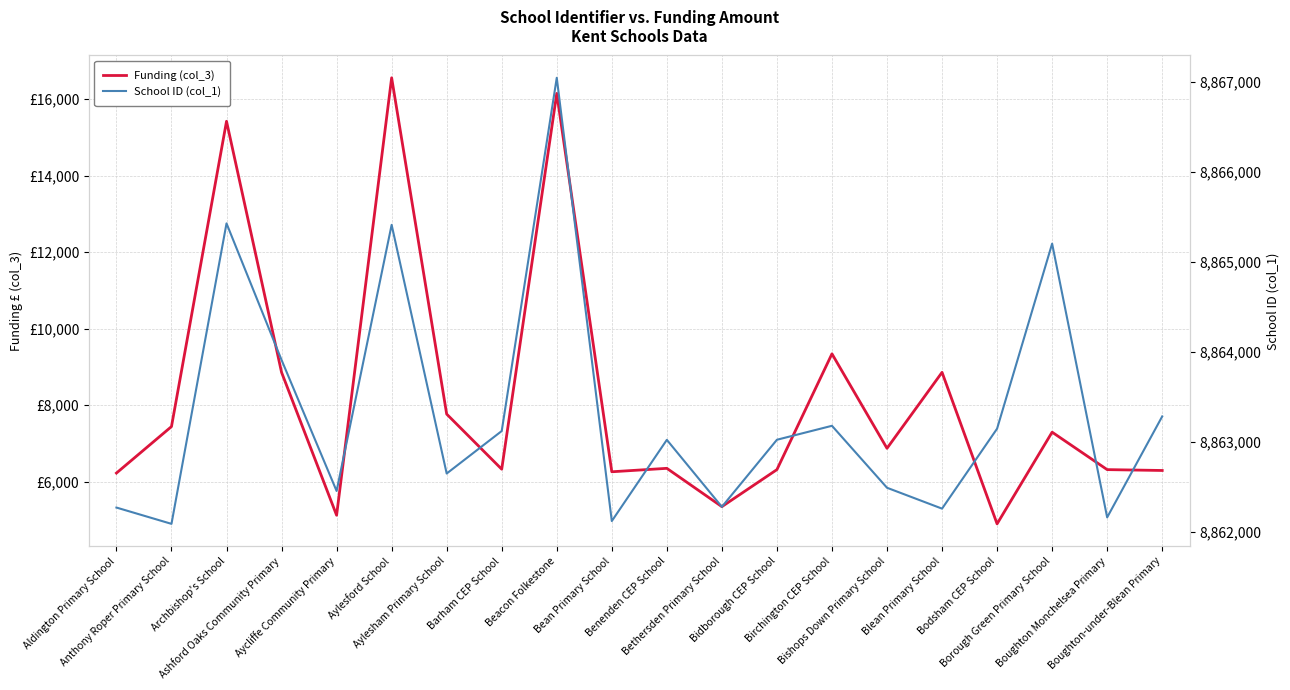

The value of School ID (col_1) at Boughton-under-Blean Primary is 5632763.4. True or false?

False